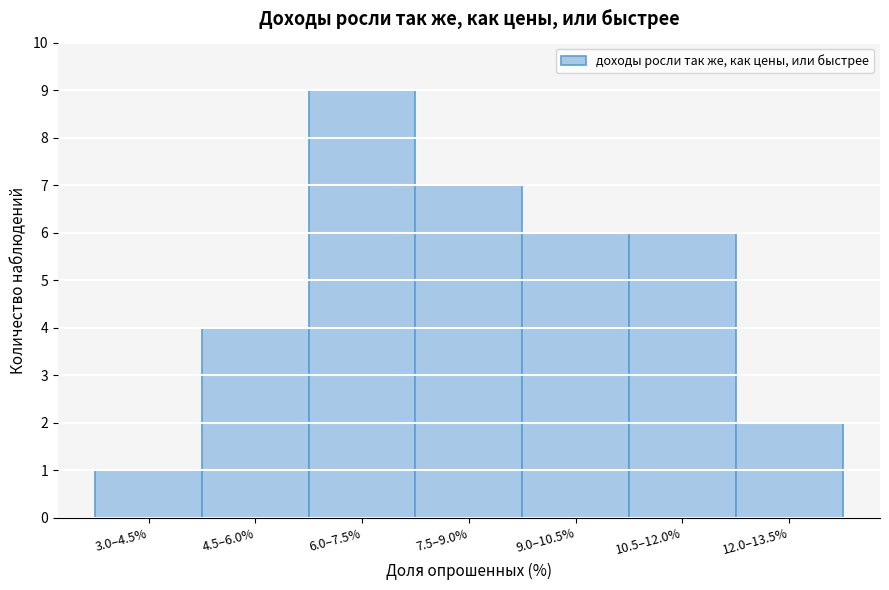

Reading right to left, extract all data points from this chart.

2	6	6	7	9	4	1